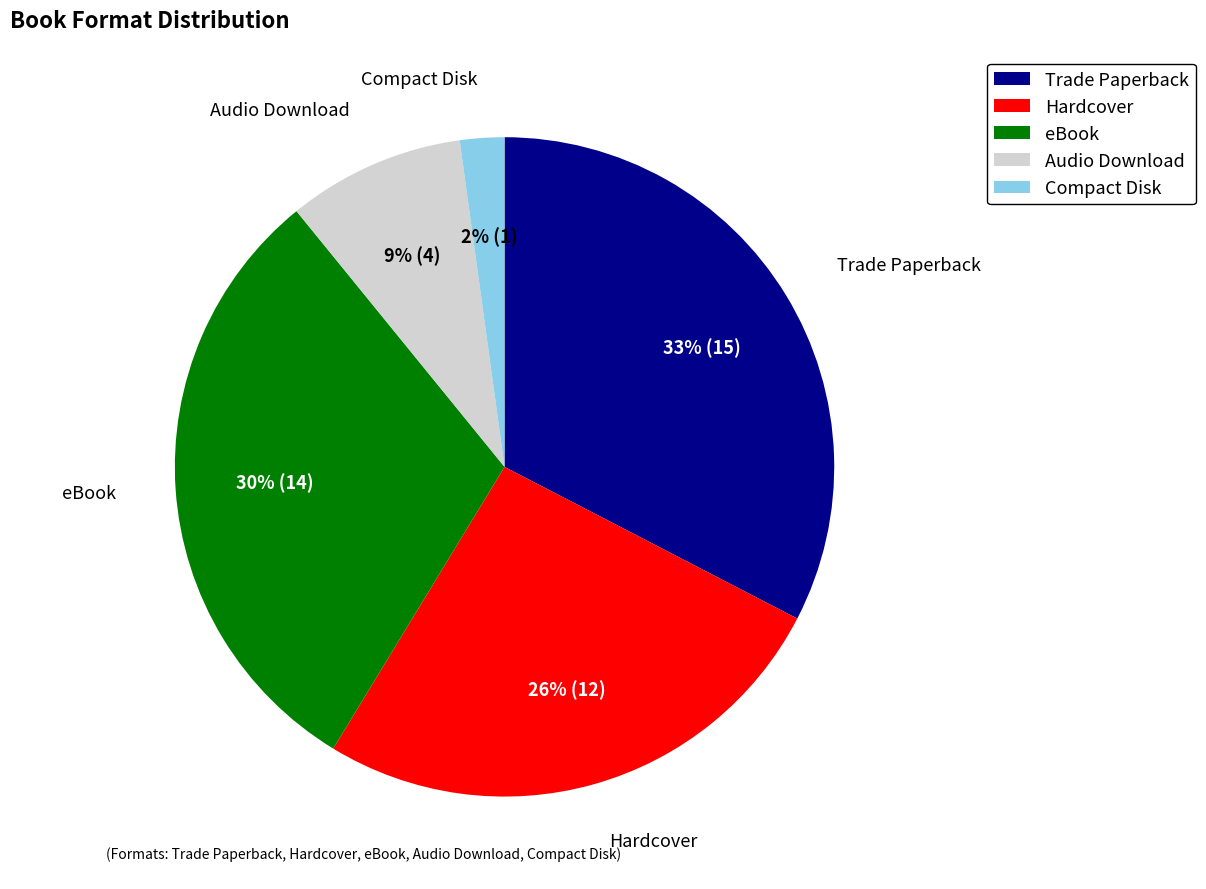

To the nearest percent, what is the combined percentage of Trade Paperback and Compact Disk?

35%